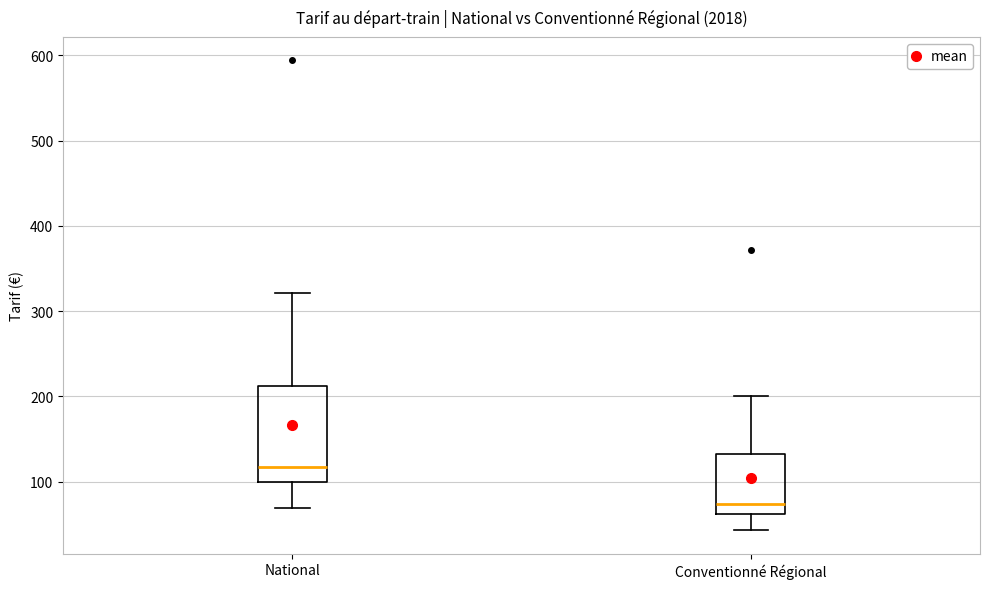

Reading left to right, transcribe this box plot: for each box, give where its median line is, the range the box spans, and where its two whiskers end, as read against the y-axis. The values are not printed on the chart, so give them approximately, as read against the axis.

National: median 120, box 100 to 210, whiskers 70 to 320
Conventionné Régional: median 70, box 60 to 130, whiskers 40 to 200